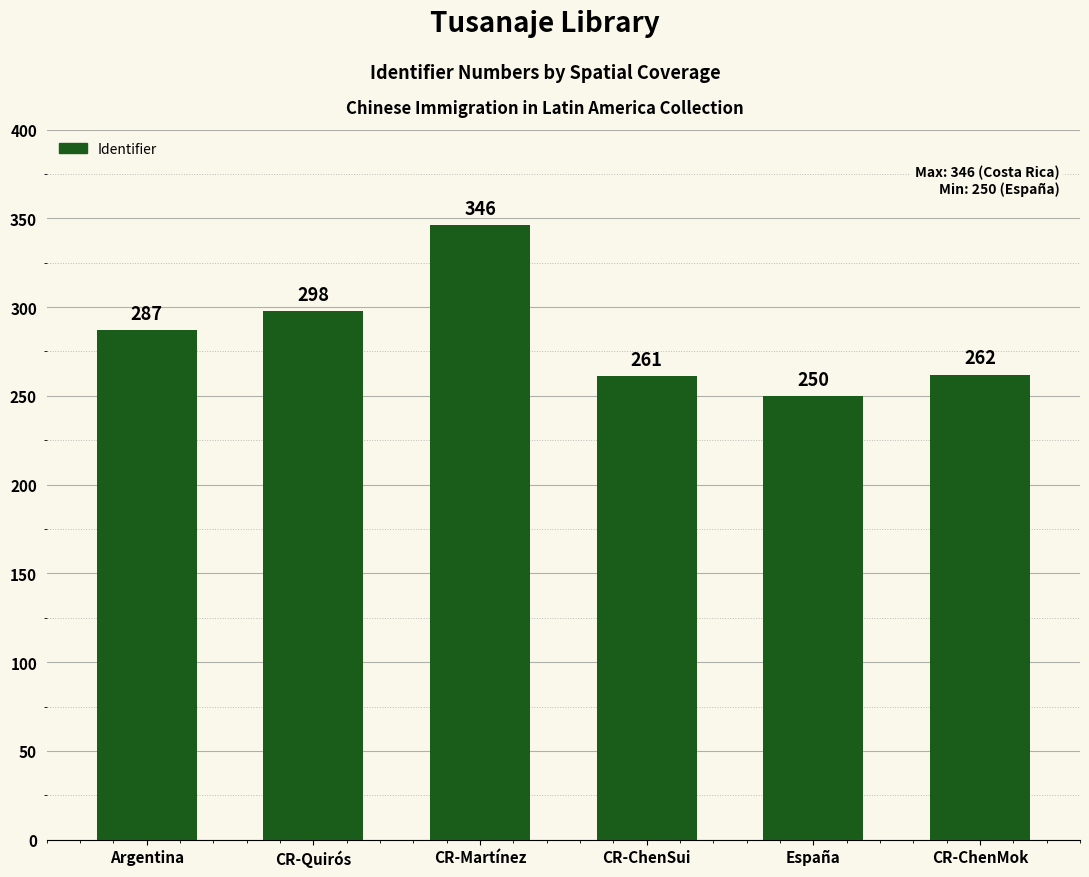

What position from the right is Argentina?

6